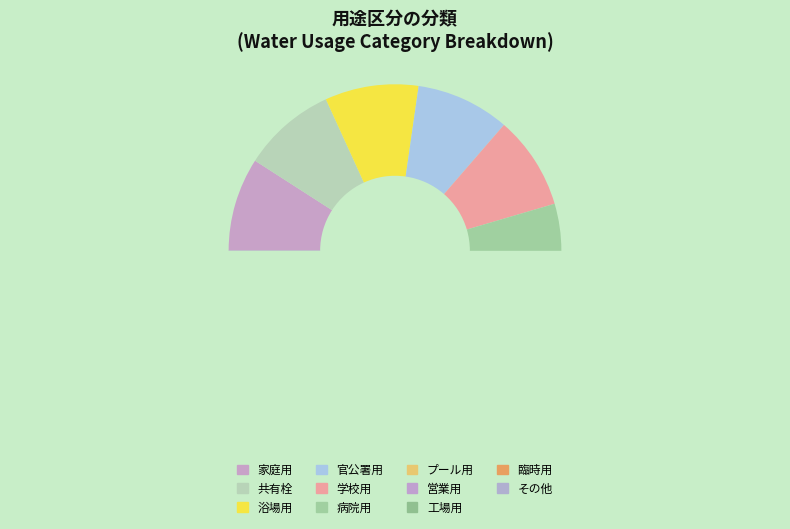

To the nearest percent, what percentage of the pie is 営業用?

5%